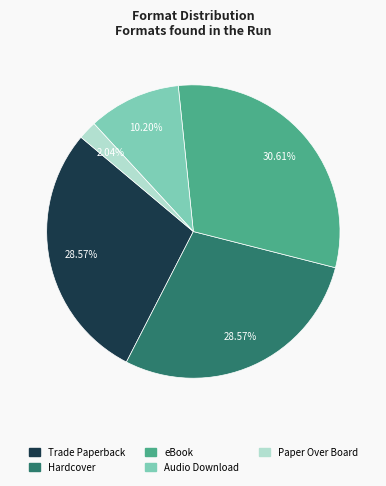

Does Audio Download account for over 50% of the chart?

No